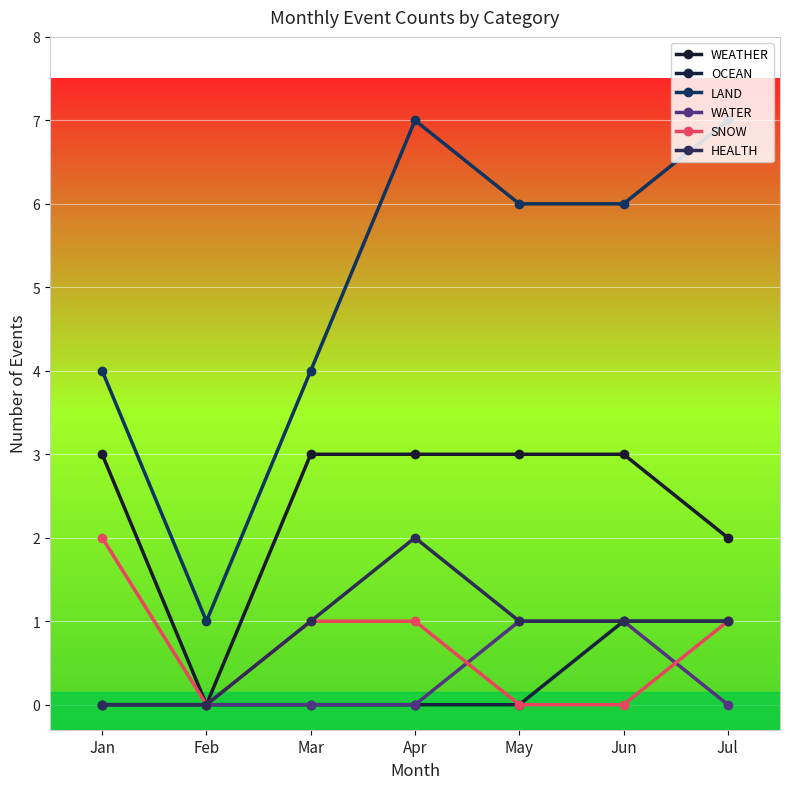

How many lines are shown in the chart?

6